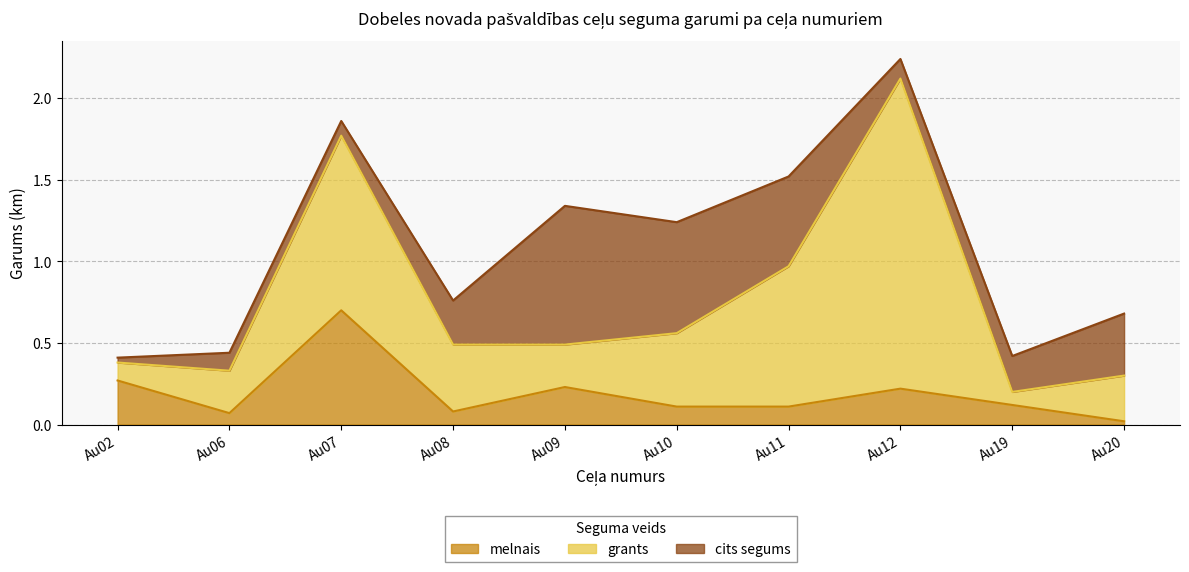

What is the difference between the second highest and second lowest values in the melnais series?

0.2